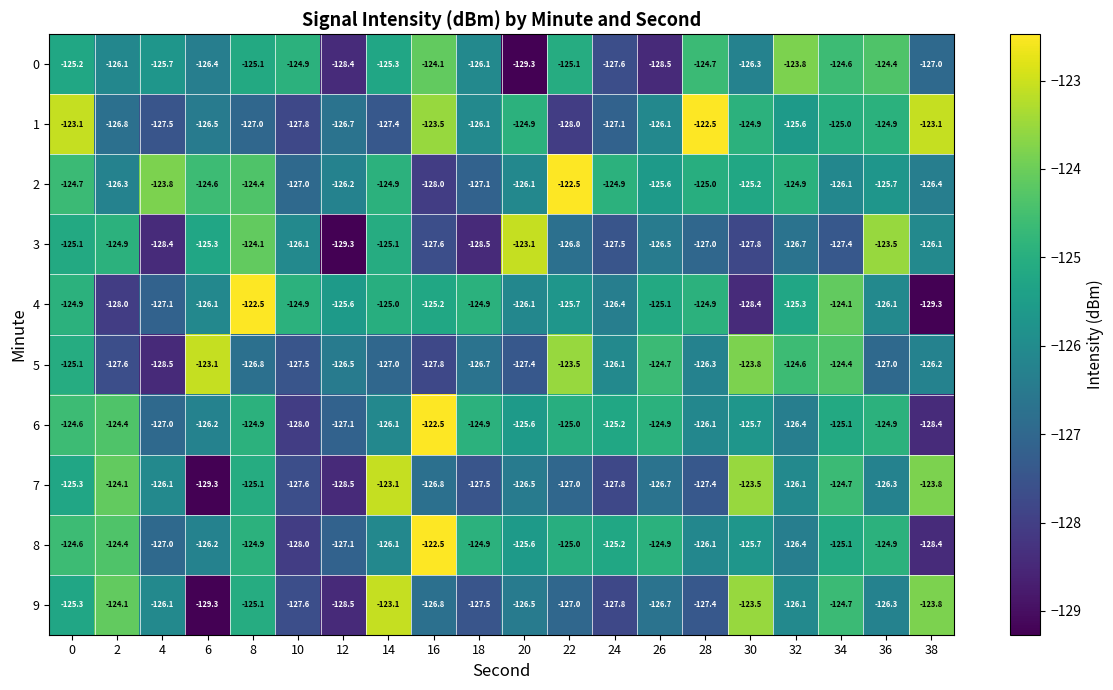

What is the difference between the highest and lowest values at 38?

6.2